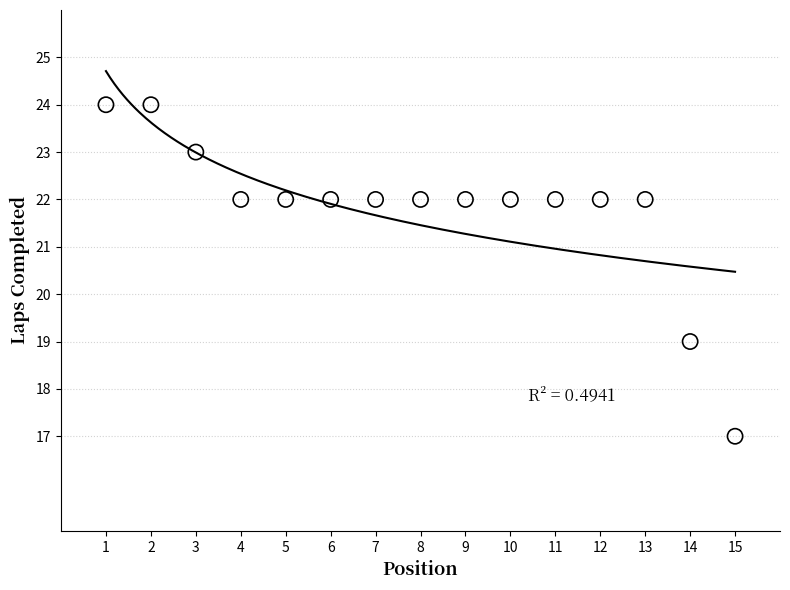

What Y value in the scatter plot is closest to 20?

19